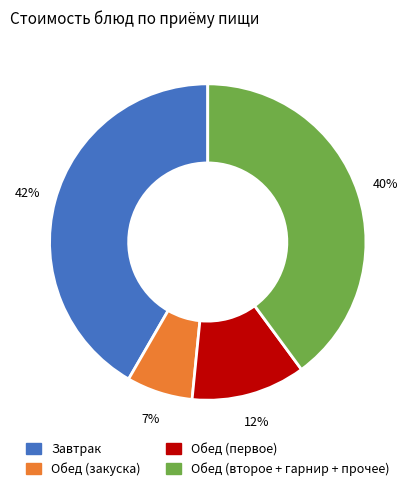

How many slices are in this pie chart?

4